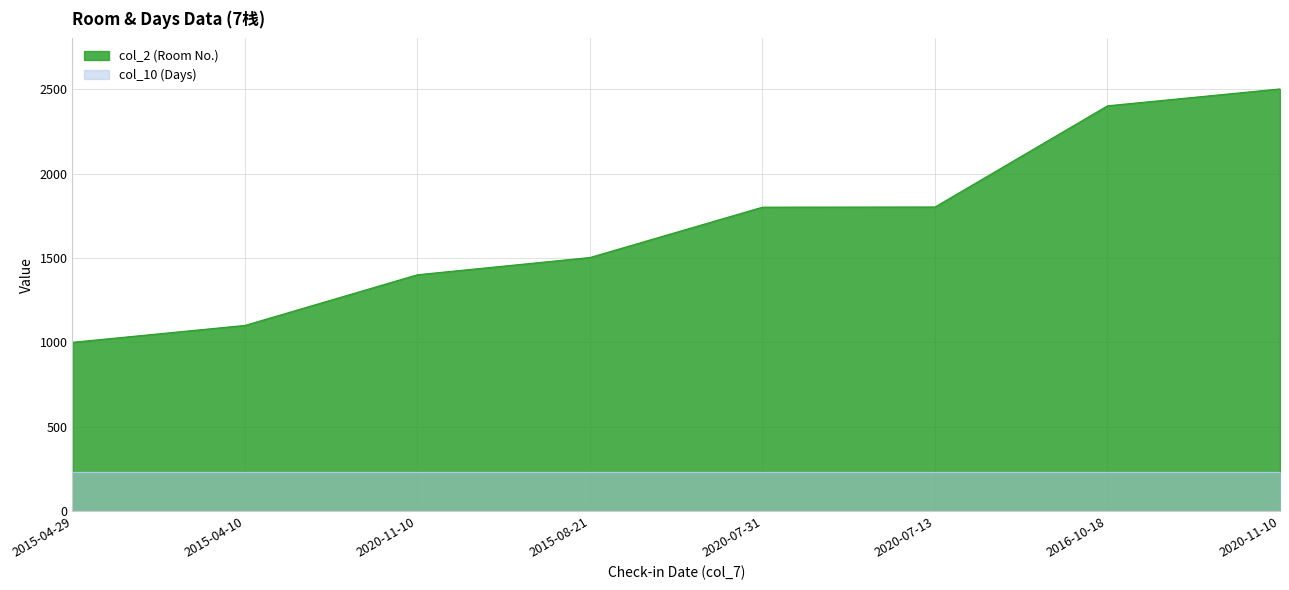

What is the sum of the values at 2016-10-18 and 2020-07-13?

4203